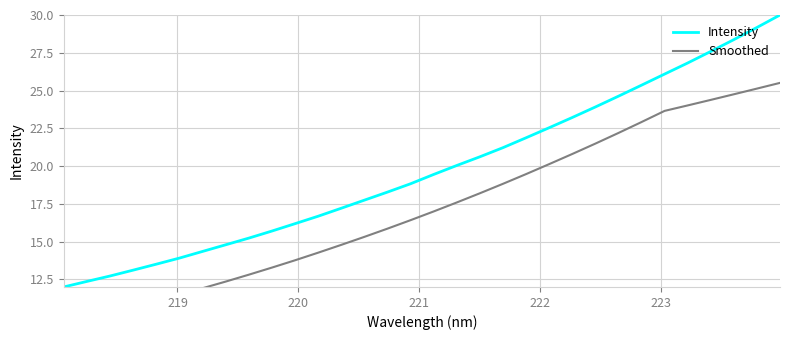

What is the lowest value of the Intensity series?

12.0